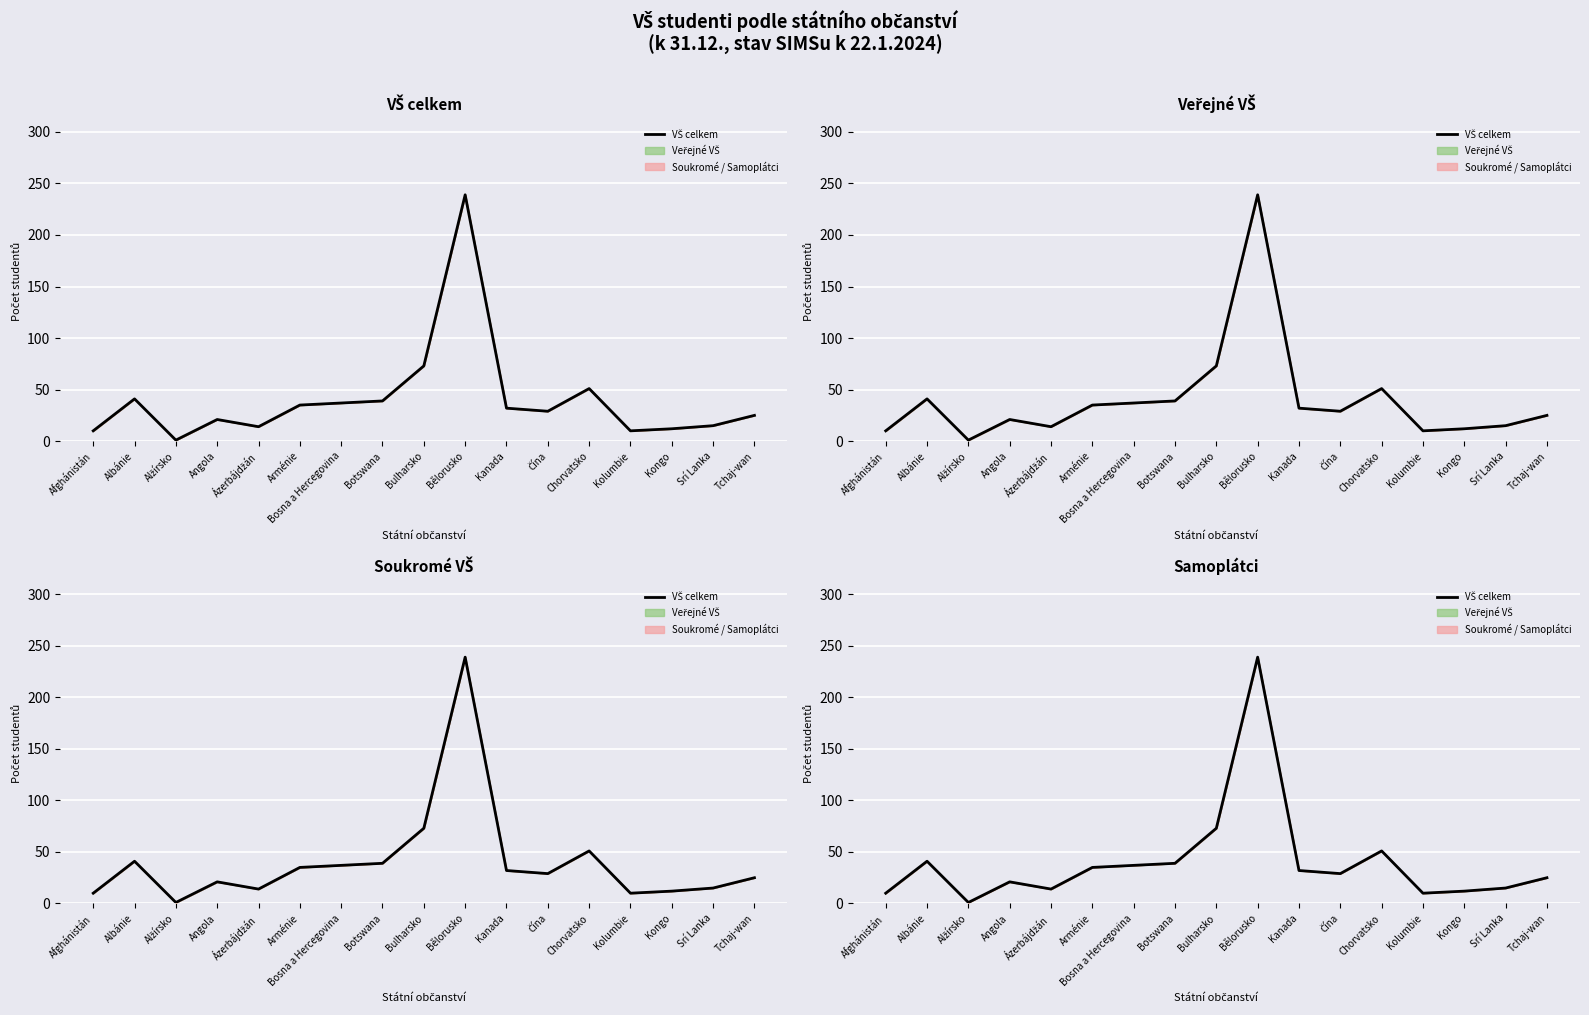

Reading left to right, extract all data points from this chart.

Afghánistán=10	Albánie=41	Alžírsko=1	Angola=21	Ázerbájdžán=14	Arménie=35	Bosna a Hercegovina=37	Botswana=39	Bulharsko=73	Bělorusko=239	Kanada=32	Čína=29	Chorvatsko=51	Kolumbie=10	Kongo=12	Srí Lanka=15	Tchaj-wan=25